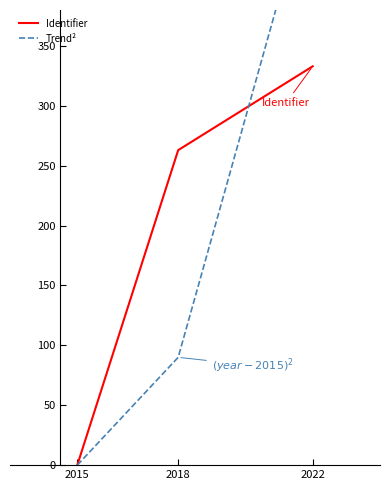

Count the Trend² values in the range 0 to 490.

3